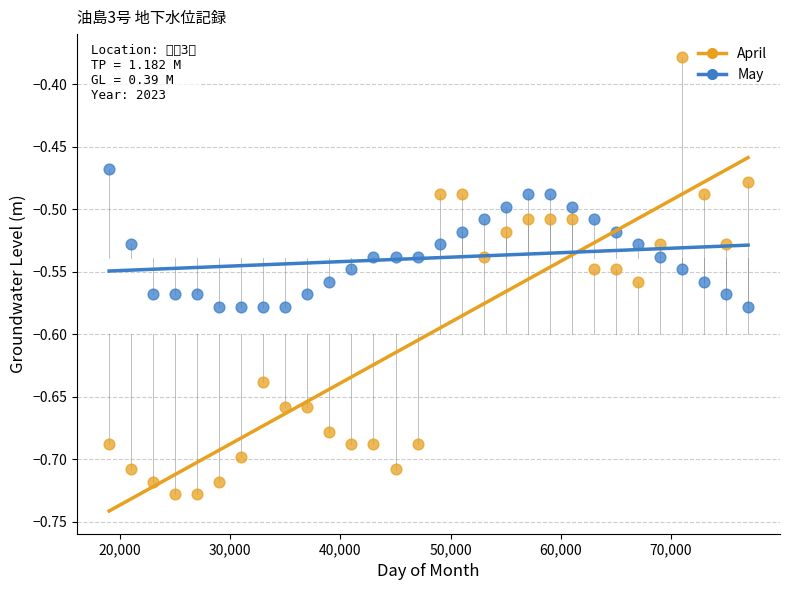

Which series contains the highest Y value?

April